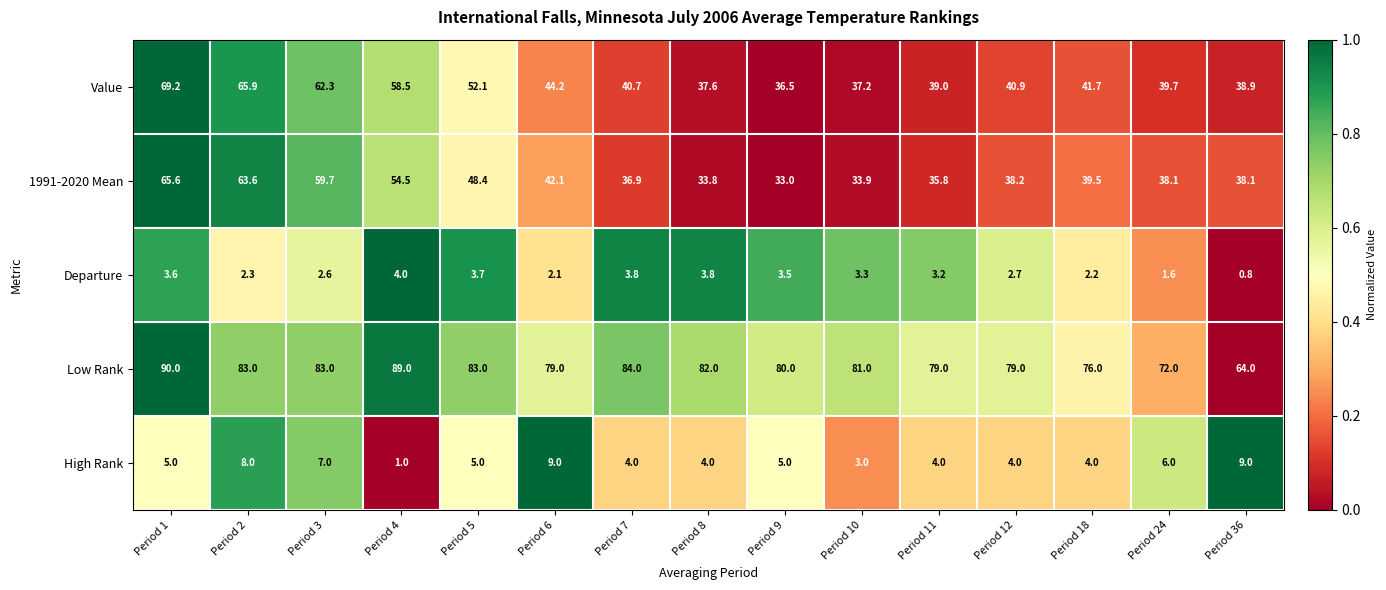

What is the average value of the Value series?

47.0